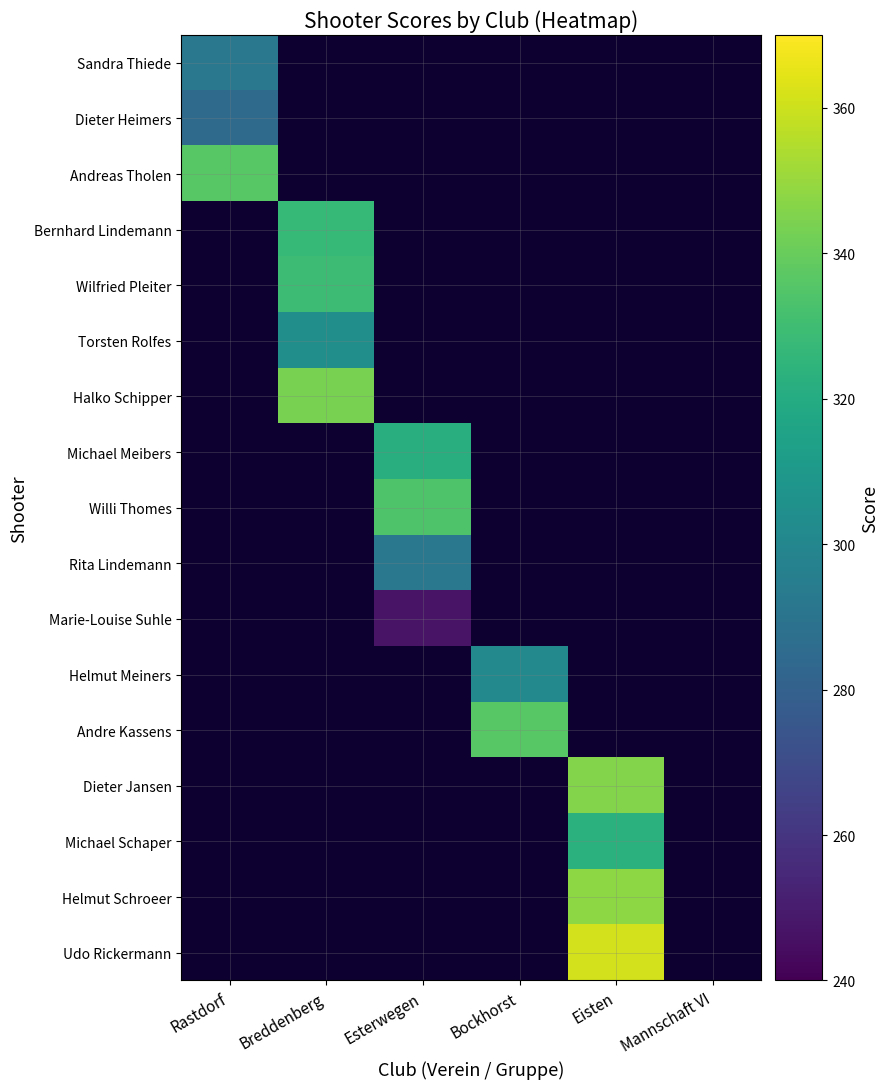

What is the maximum value shown in the chart?

361.0